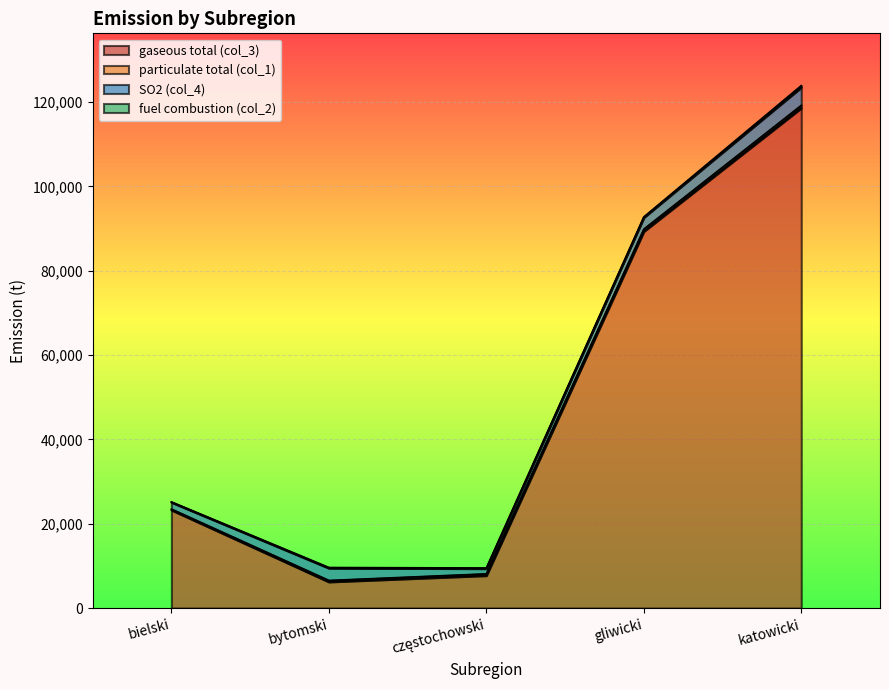

What is the value of the SO2 (col_4) point at the 4th from the left?

2740